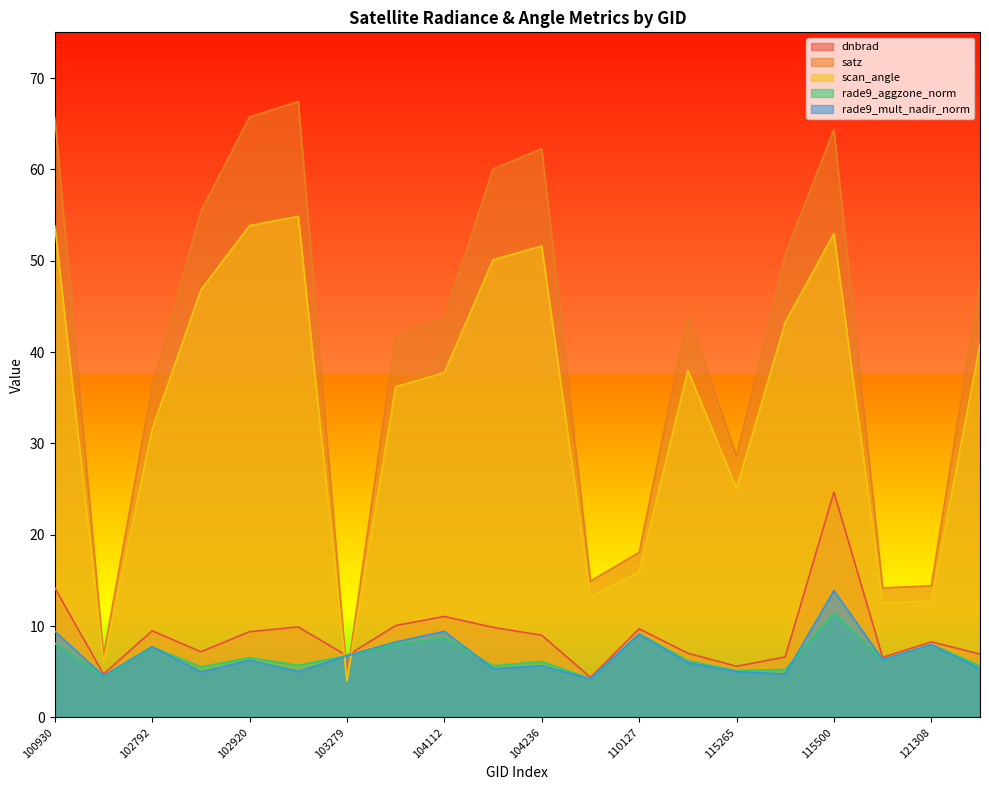

How many data points in rade9_mult_nadir_norm are above 6?

10